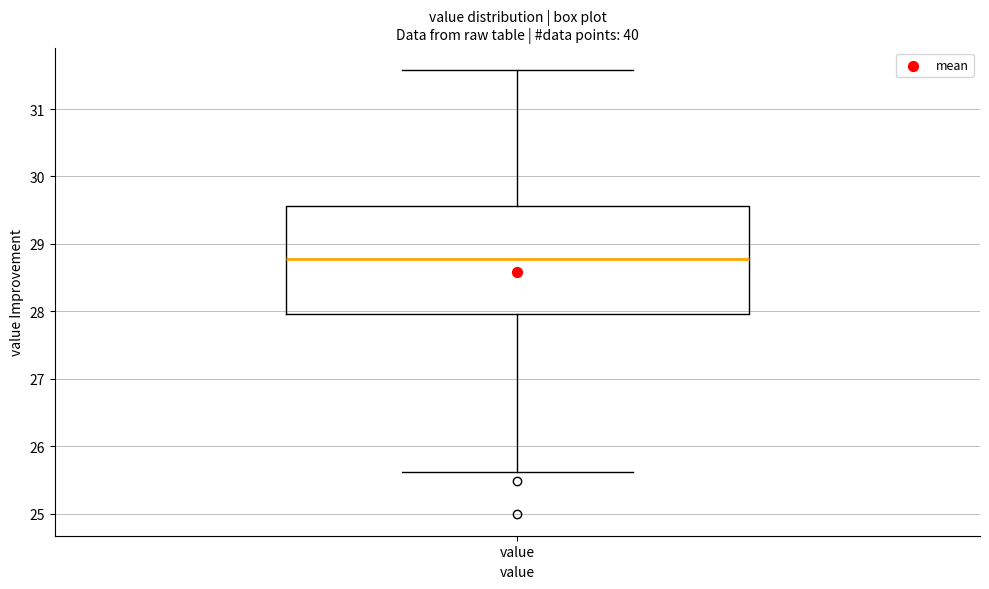

Read this box plot against the y-axis: the position of the median line, the range covered by the box, and the ends of both whiskers. The values are not printed on the chart, so give them approximately, as read against the axis.

median 28.8, box 28.0 to 29.6, whiskers 25.6 to 31.6